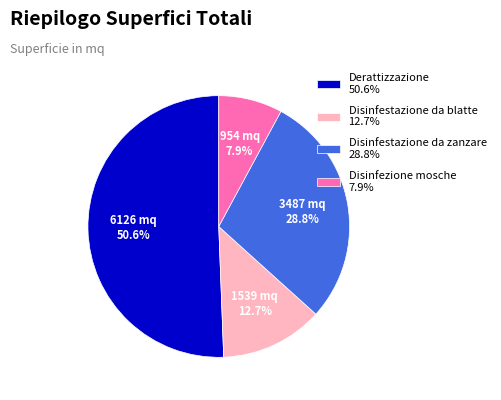

What portion of the pie excludes Disinfezione mosche?

92.1%